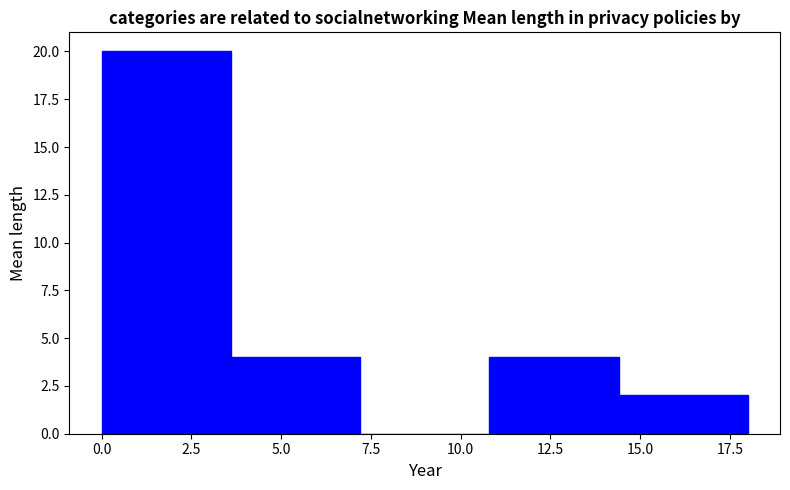

What is the height of the bar covering 0.0 to 3.6 on the x-axis? Neither the bar edges nor the heights are printed on the chart, so give them approximately, as read against the axes.

20